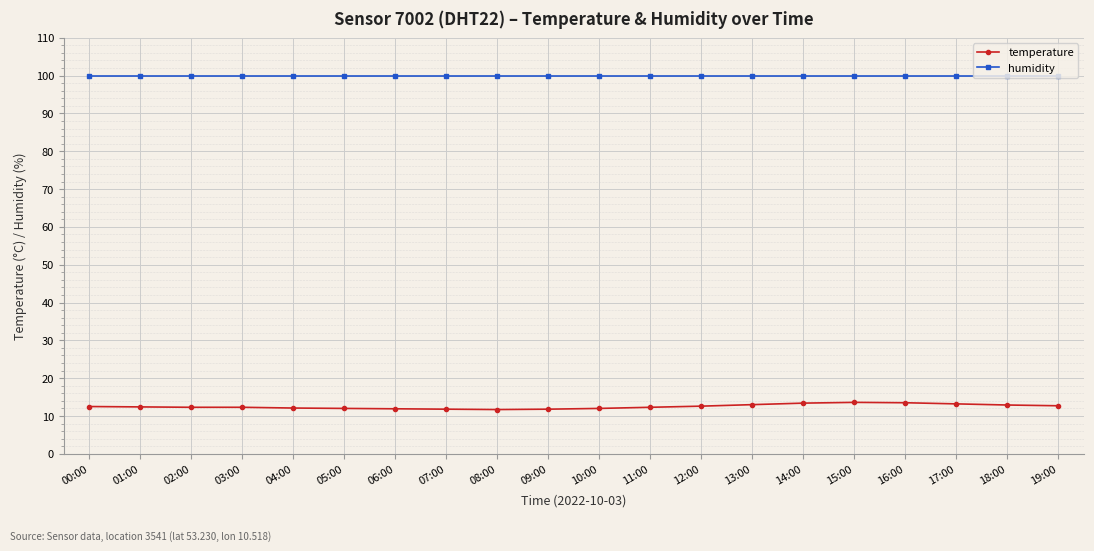

What is the spread (max minus min) of values at 14:00?

86.5